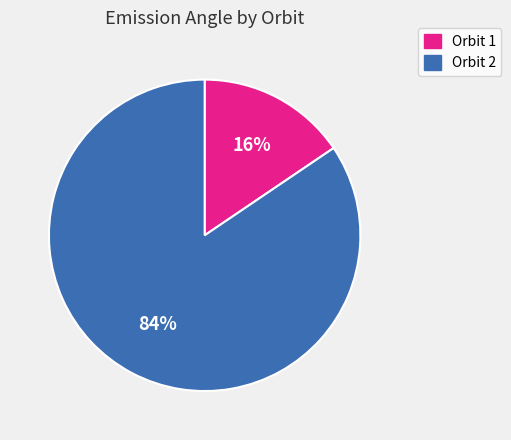

Is it true that Orbit 2 is 70% of the pie?

False